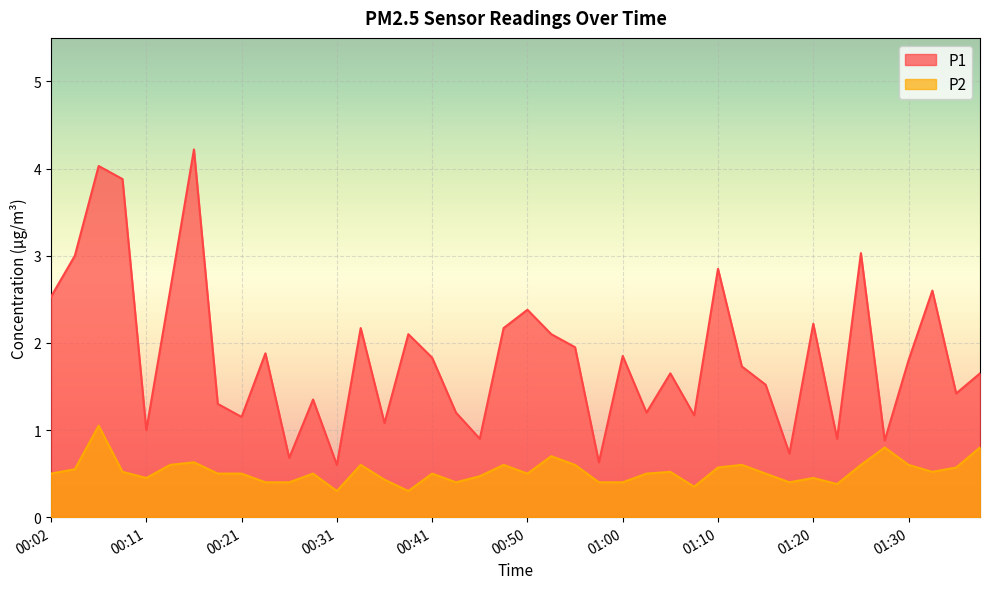

Rank the series at 00:33 from lowest to highest value.

P2, P1